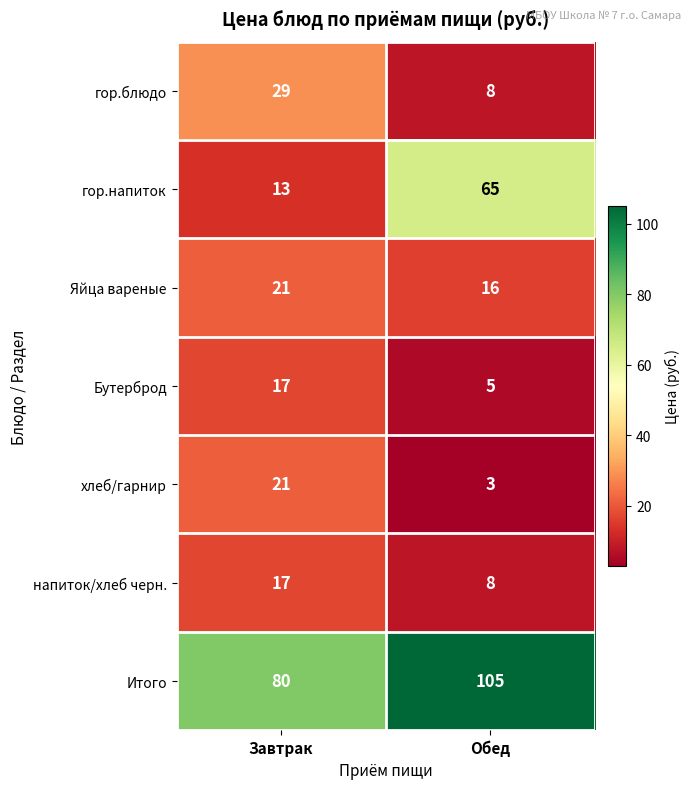

What is the greatest value displayed?

105